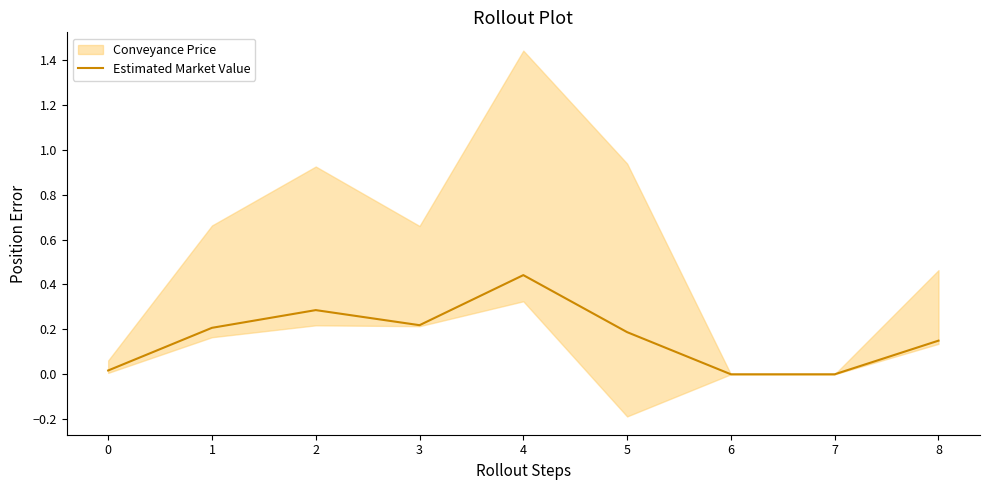

Which label corresponds to the largest value in the chart?

4